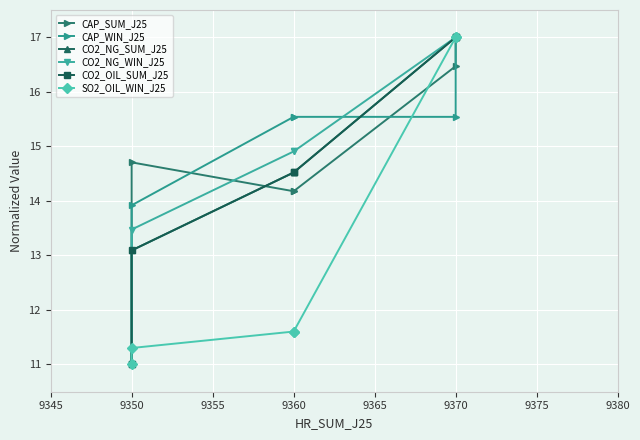

What is the value of the CO2_OIL_SUM_J25 point at the 6th from the left?

11.0